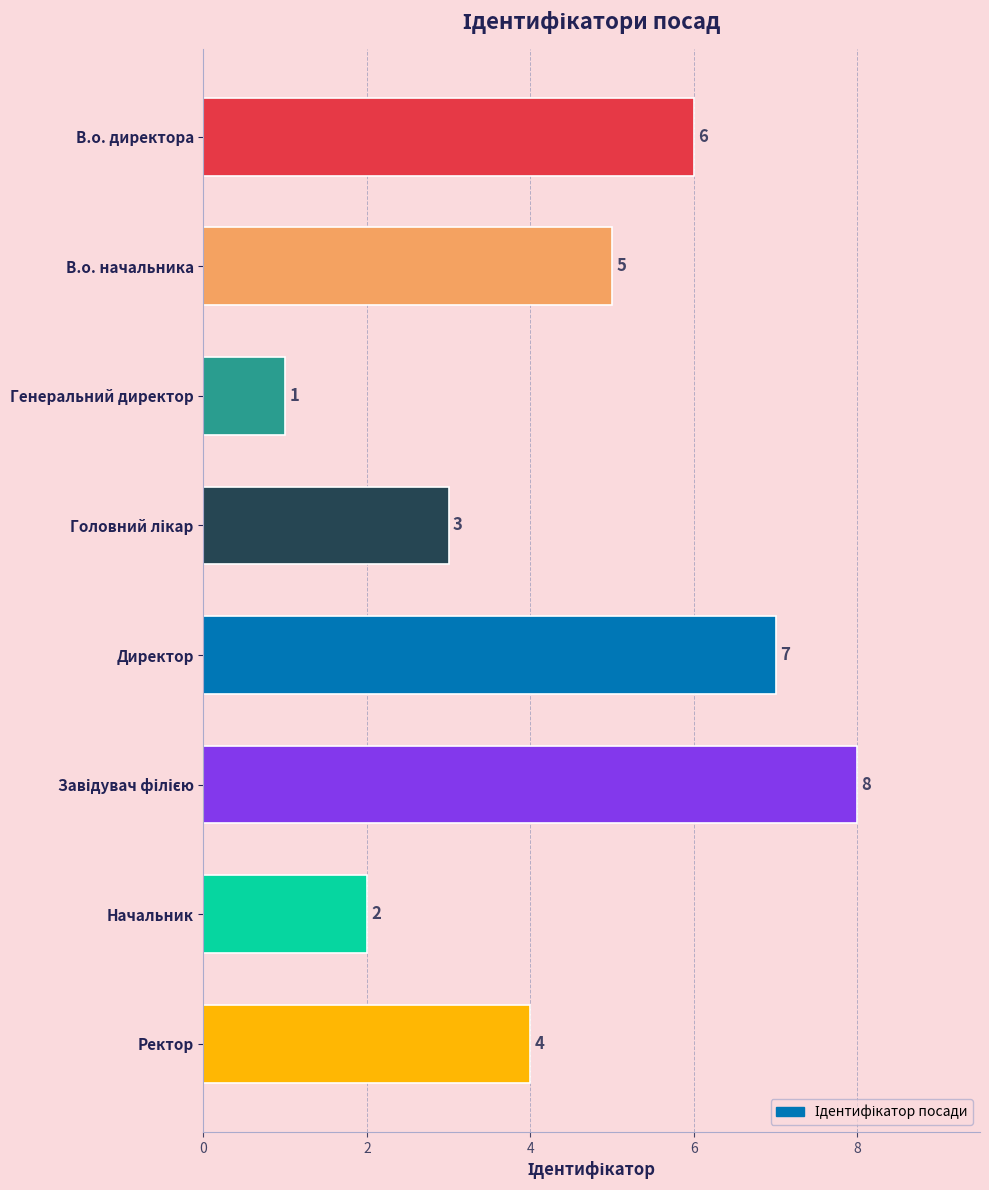

How many data points are less than 5?

4